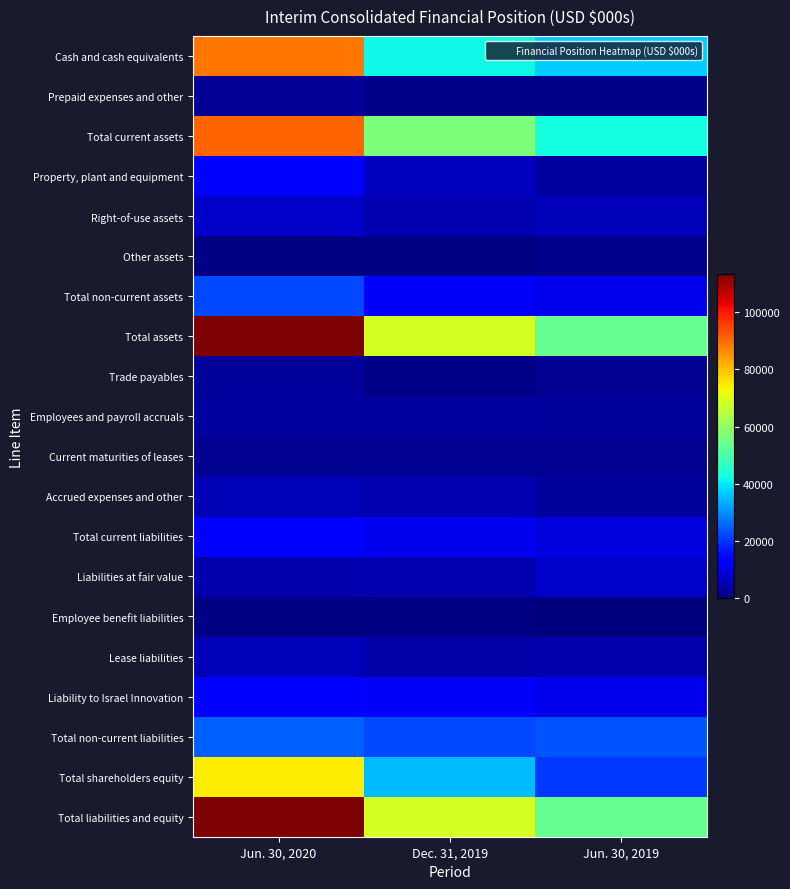

What is the difference between the highest and lowest values at Jun. 30, 2019?

53257